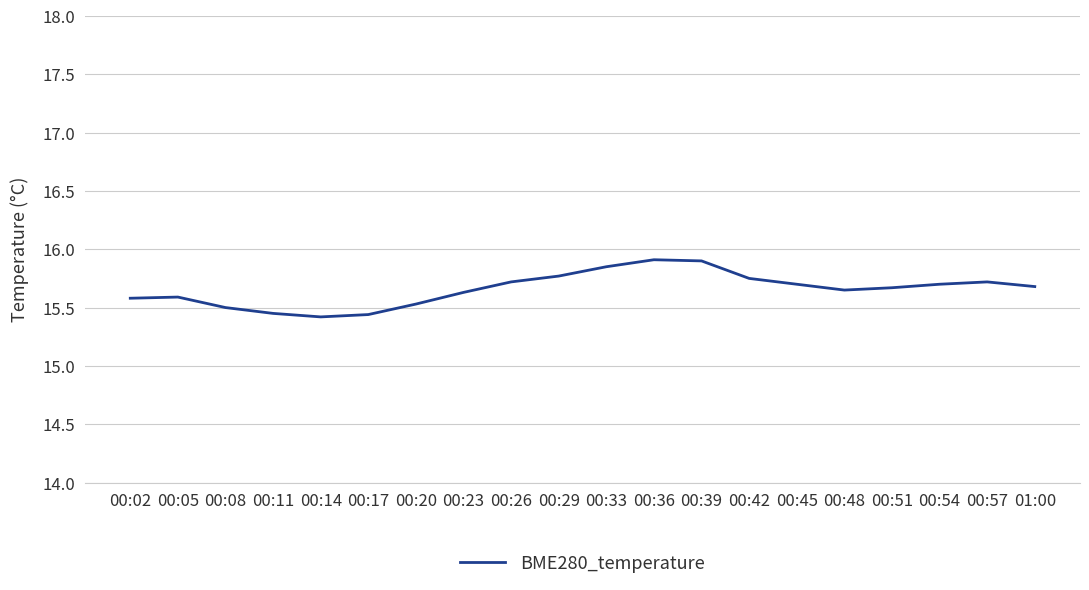

Which has a higher value, 00:23 or 00:51?

00:51